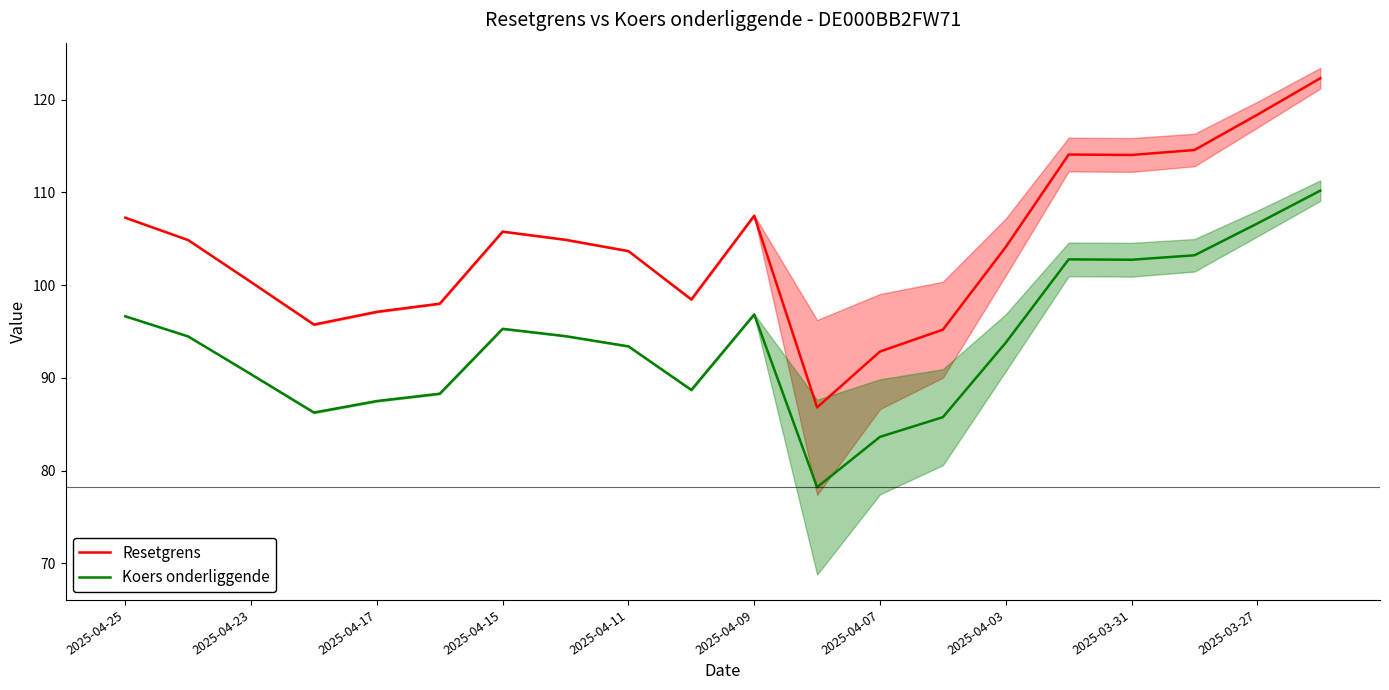

True or false: Resetgrens and Koers onderliggende cross at least once.

False